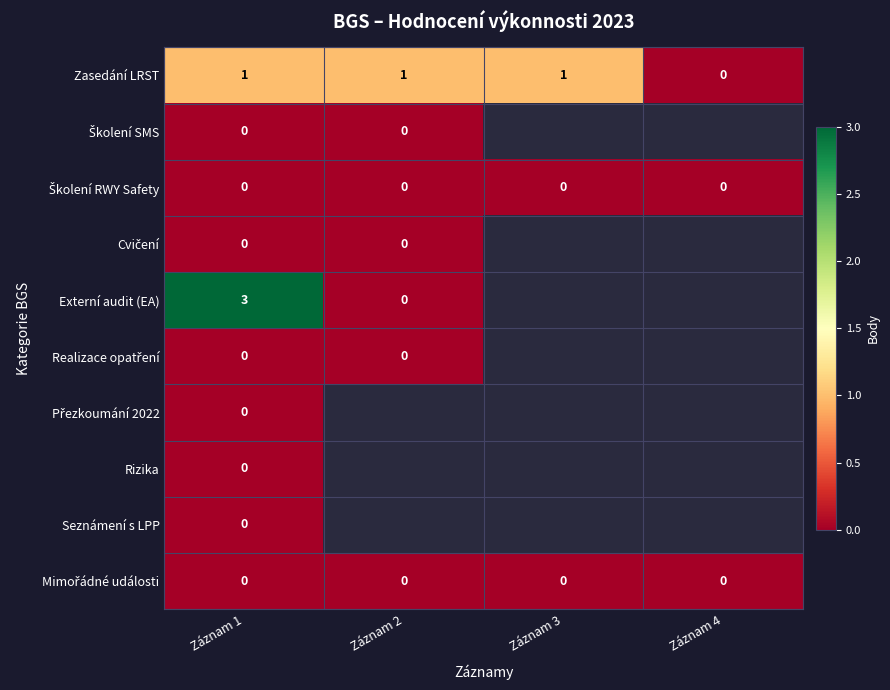

Is it true that Externí audit (EA) equals 1 at Záznam 1?

False